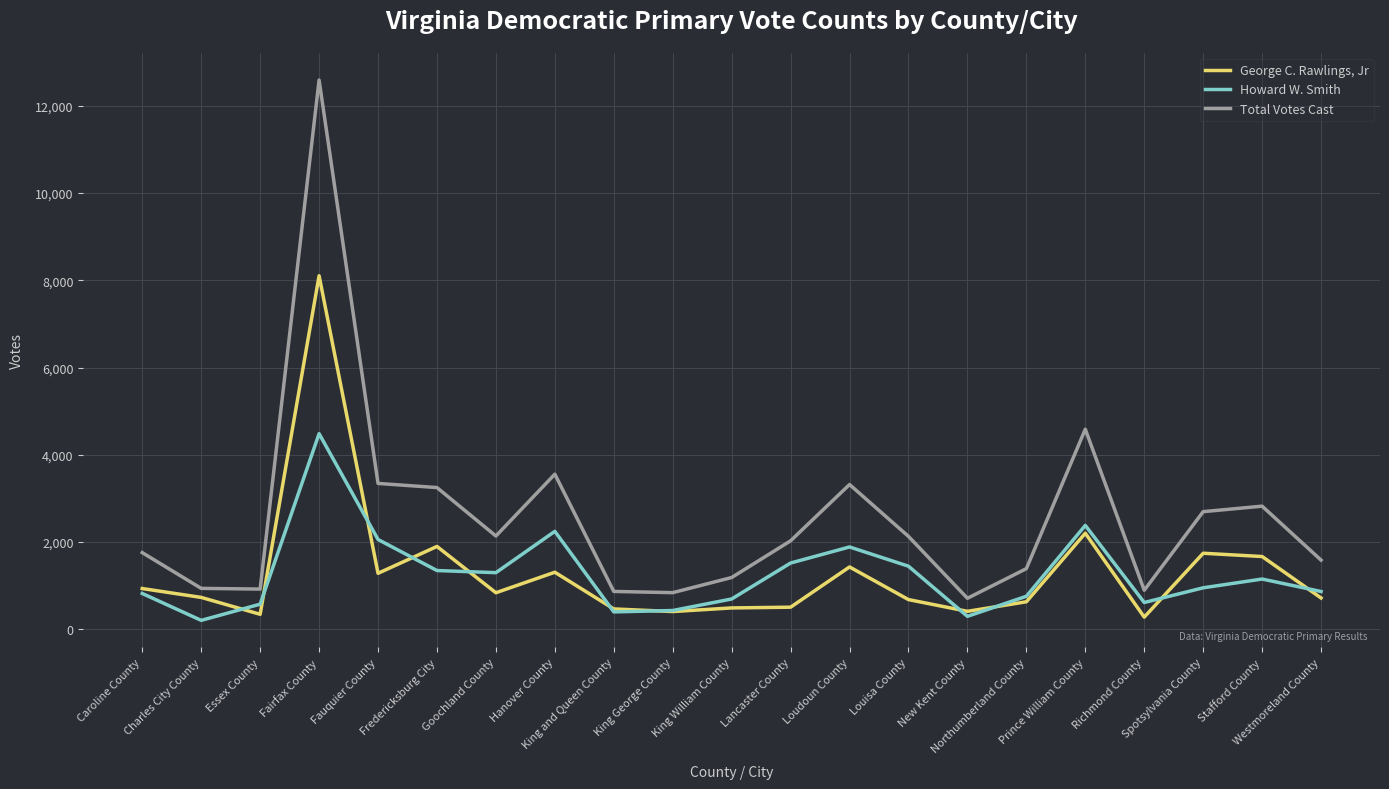

Is the value of George C. Rawlings, Jr at Charles City County greater than the value of Howard W. Smith at Lancaster County?

No